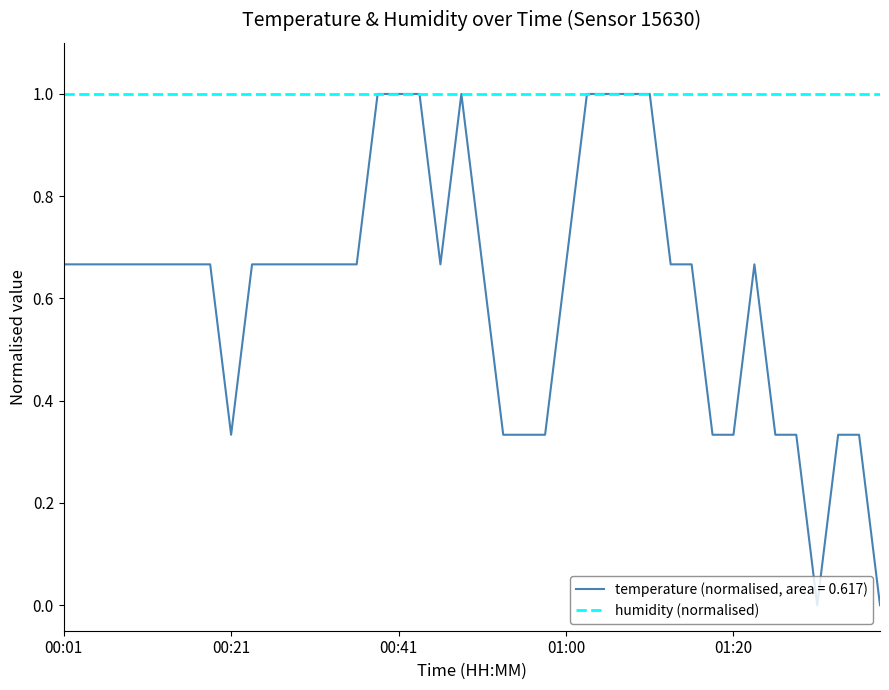

Which series has the largest total across all categories?

humidity (normalised)